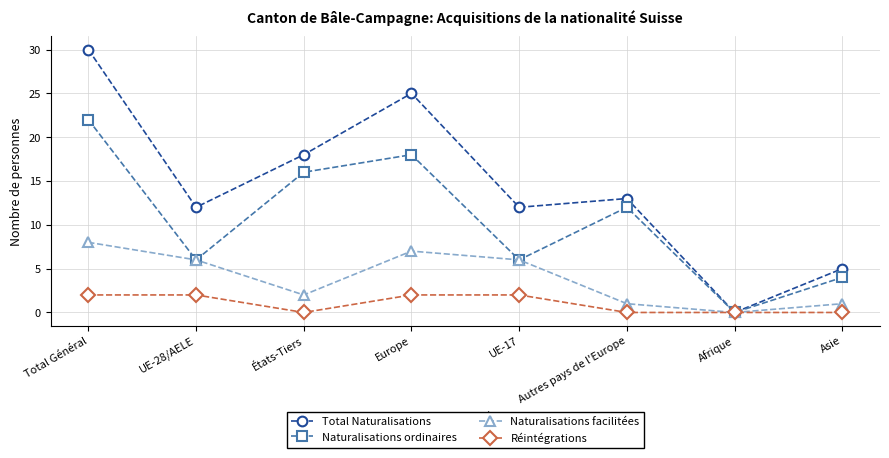

How many interior local valleys does the Naturalisations ordinaires series have?

3